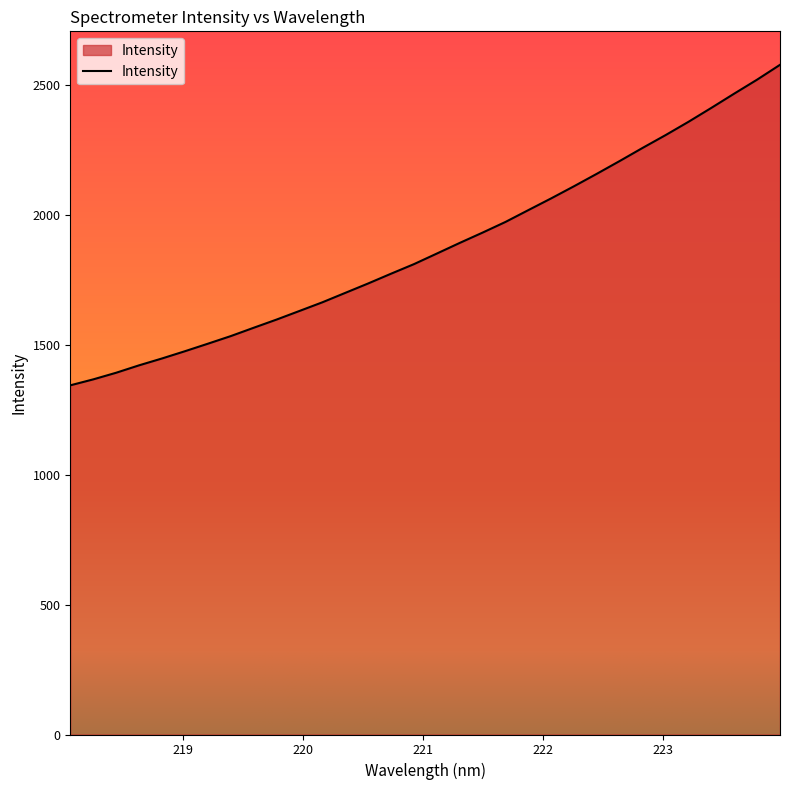

What is the maximum value shown in the chart?

2576.8